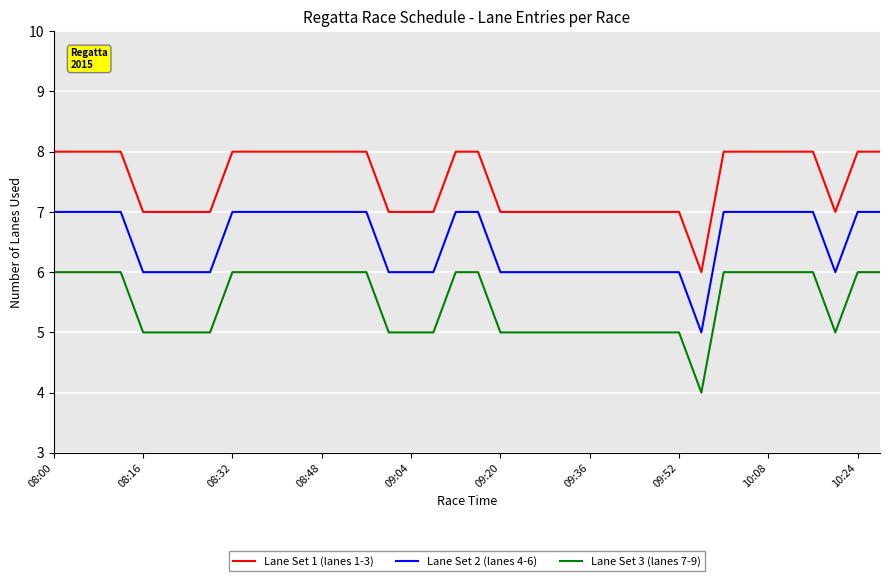

List the series in order of their peak value, lowest first.

Lane Set 3 (lanes 7-9), Lane Set 2 (lanes 4-6), Lane Set 1 (lanes 1-3)